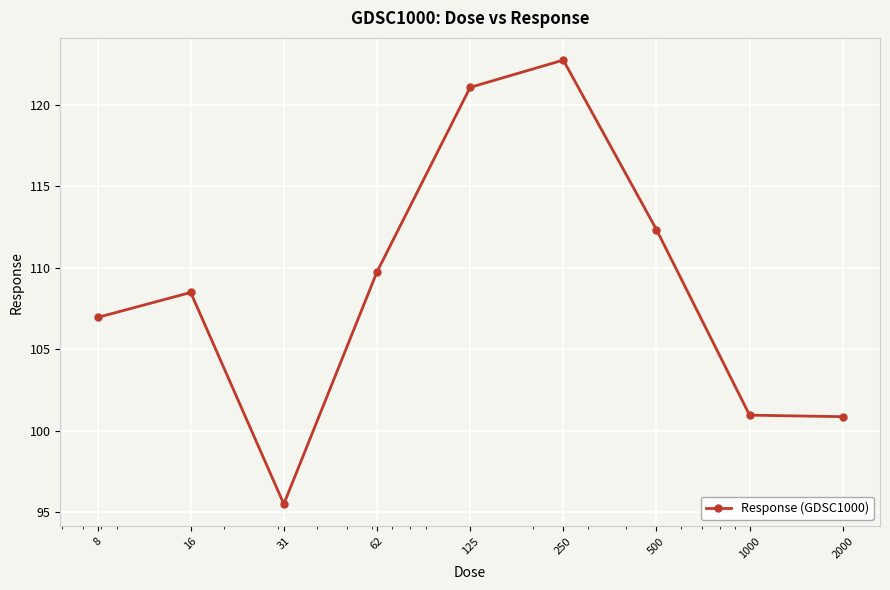

What is the smallest value displayed?

95.5